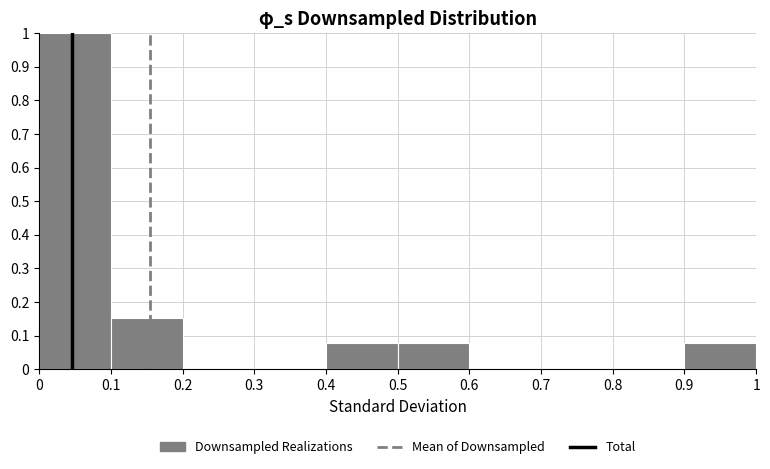

Reading left to right, transcribe this chart: for each bar, give the range it covers on the x-axis and its height. The values are not printed on the chart, so give them approximately, as read against the axis.

0 to 0.1: 1.00
0.1 to 0.2: 0.15
0.2 to 0.3: 0
0.3 to 0.4: 0
0.4 to 0.5: 0.08
0.5 to 0.6: 0.08
0.6 to 0.7: 0
0.7 to 0.8: 0
0.8 to 0.9: 0
0.9 to 1: 0.08